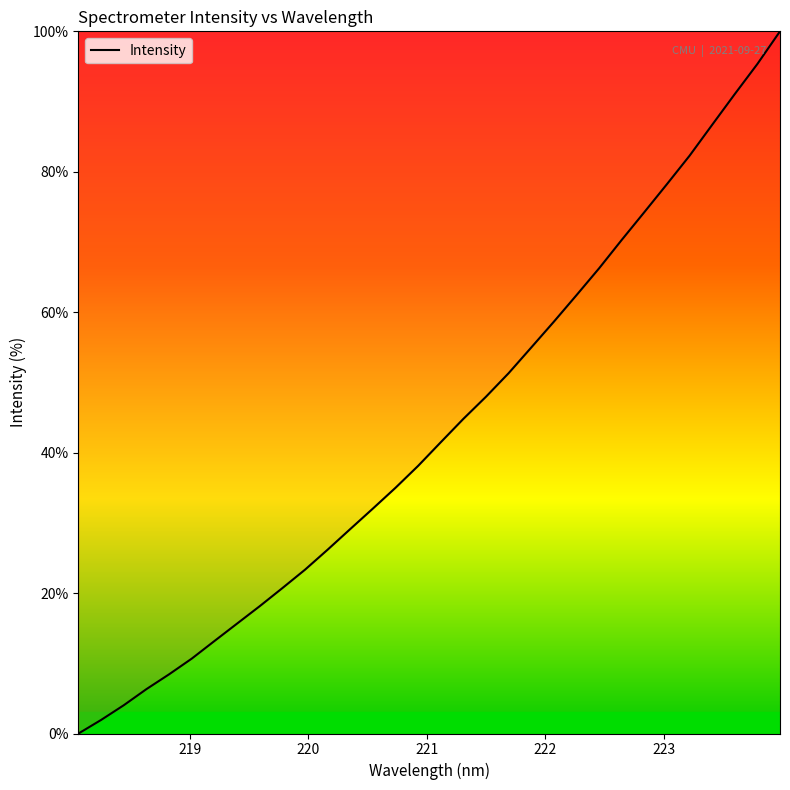

What is the greatest value displayed?

100.0